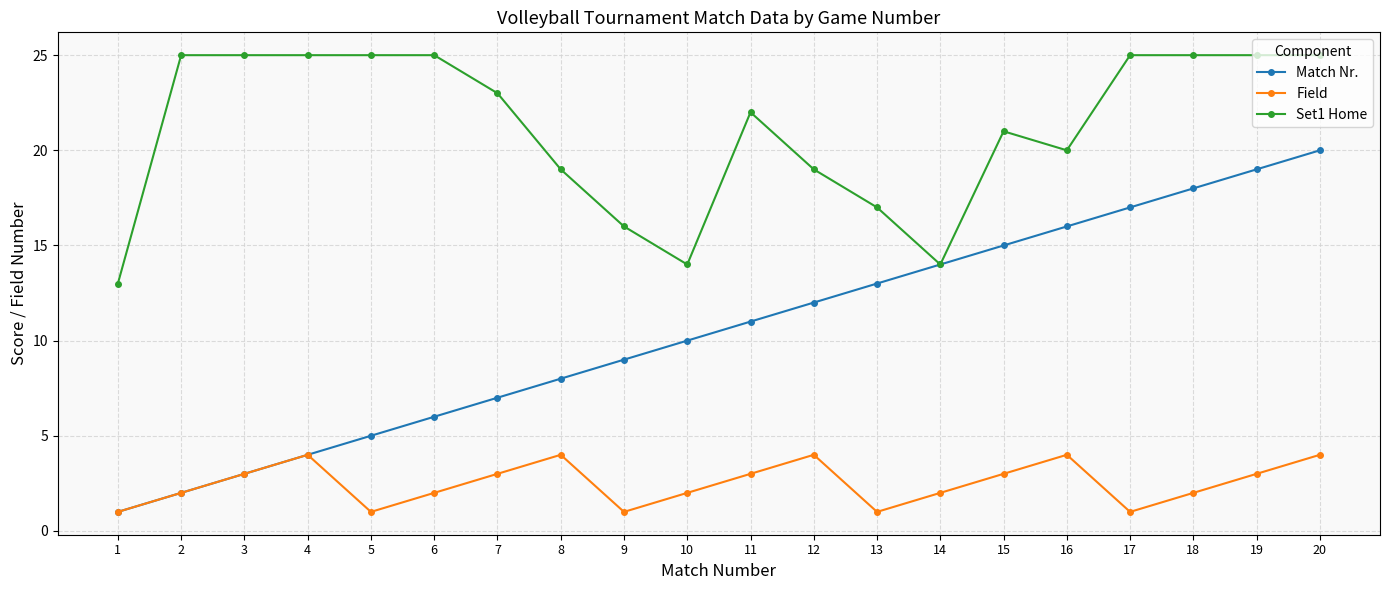

True or false: Set1 Home and Field cross at least once.

False